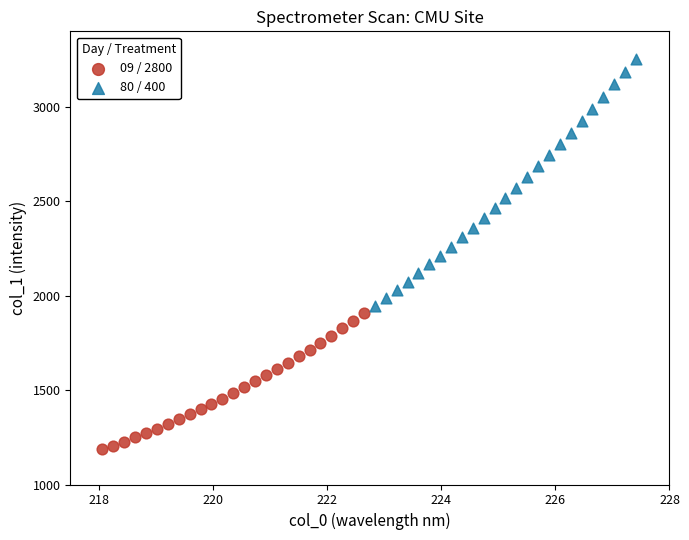

Which series contains the lowest Y value?

09 / 2800